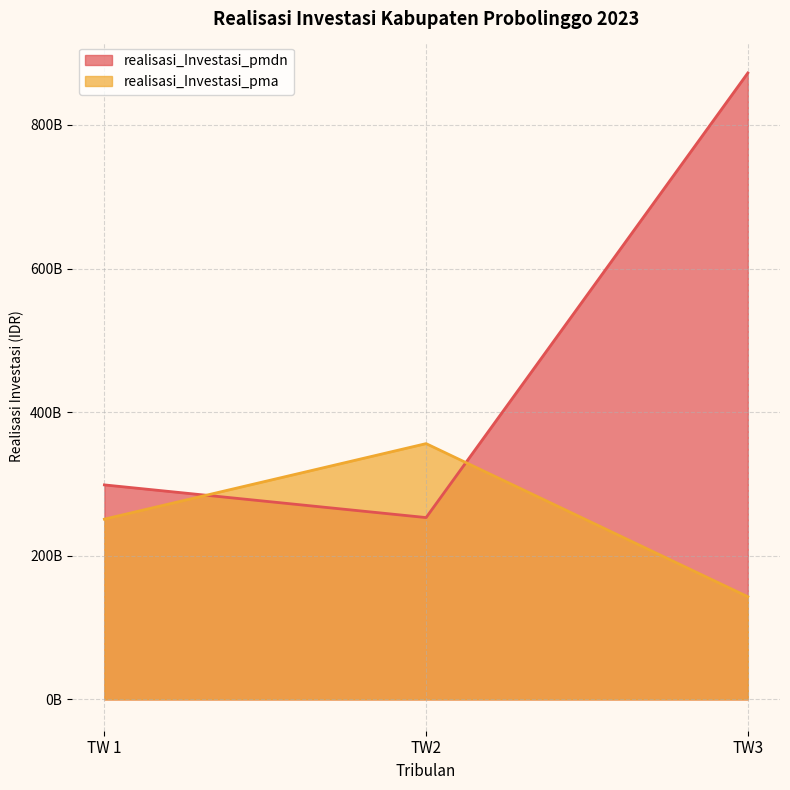

At which label does realisasi_Investasi_pmdn reach its peak?

TW3